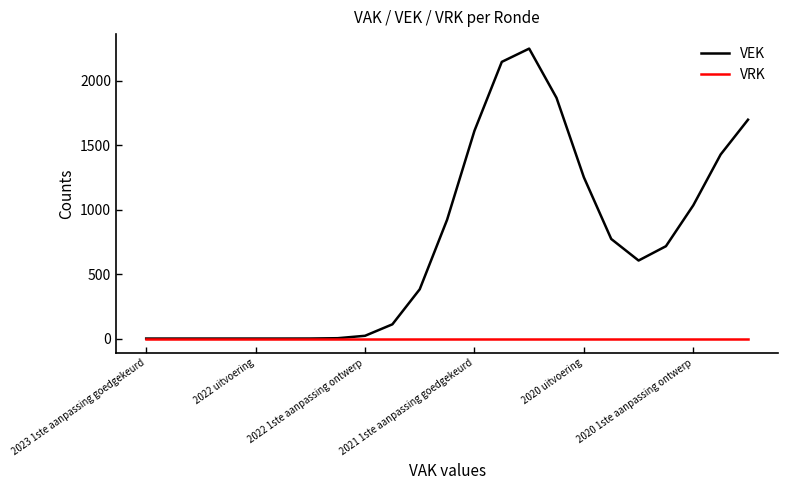

List the series in order of their peak value, highest first.

VEK, VRK